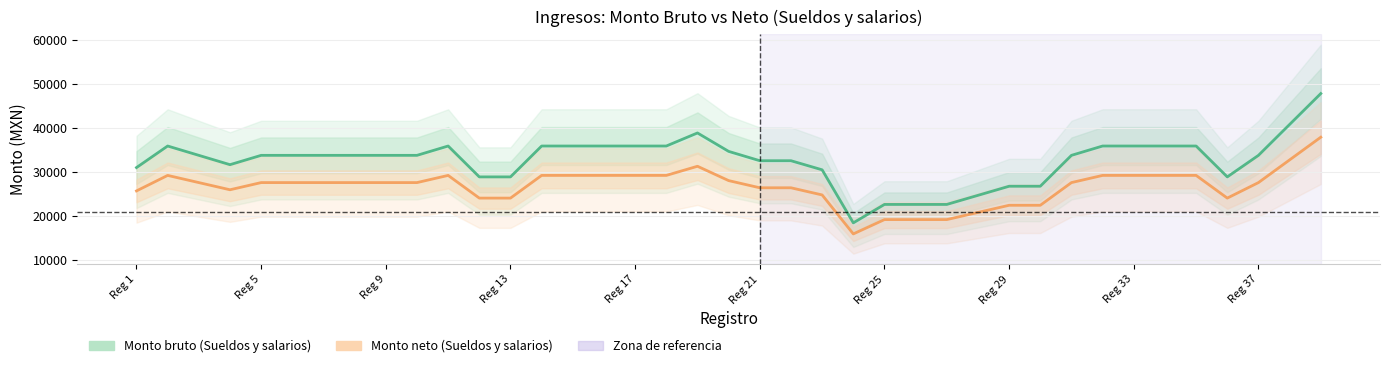

True or false: Monto neto (Sueldos y salarios) and Monto bruto (Sueldos y salarios) cross at least once.

False